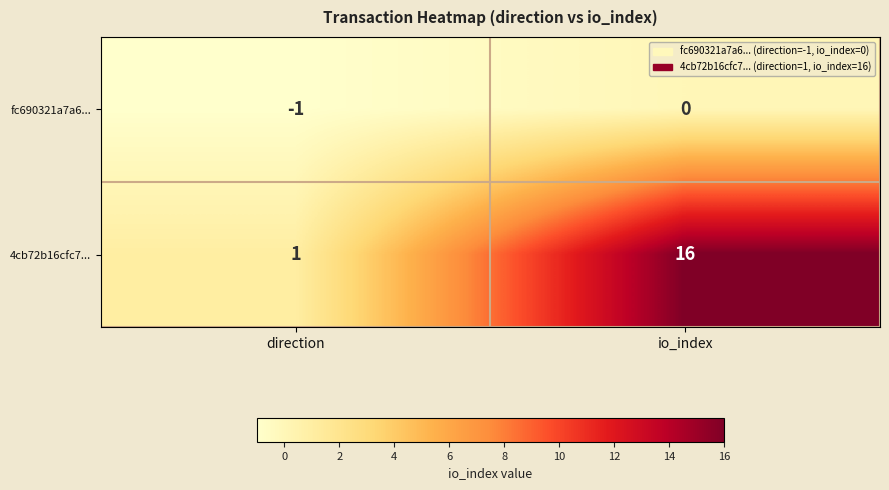

Is it true that fc690321a7a6... equals 0 at io_index?

True